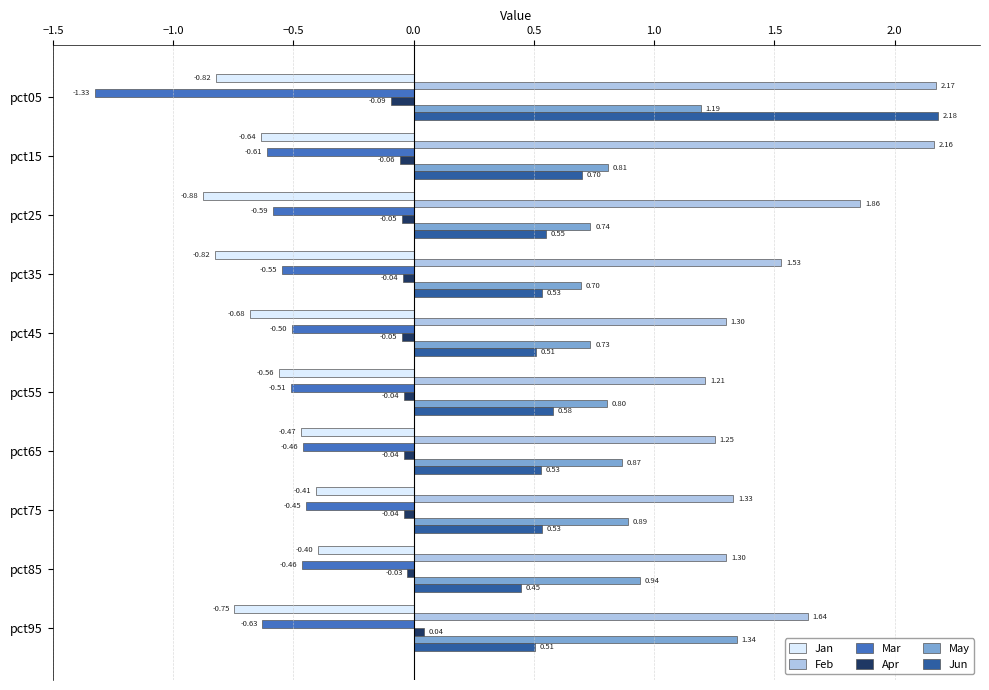

Rank the series at pct15 from lowest to highest value.

Jan, Mar, Apr, Jun, May, Feb